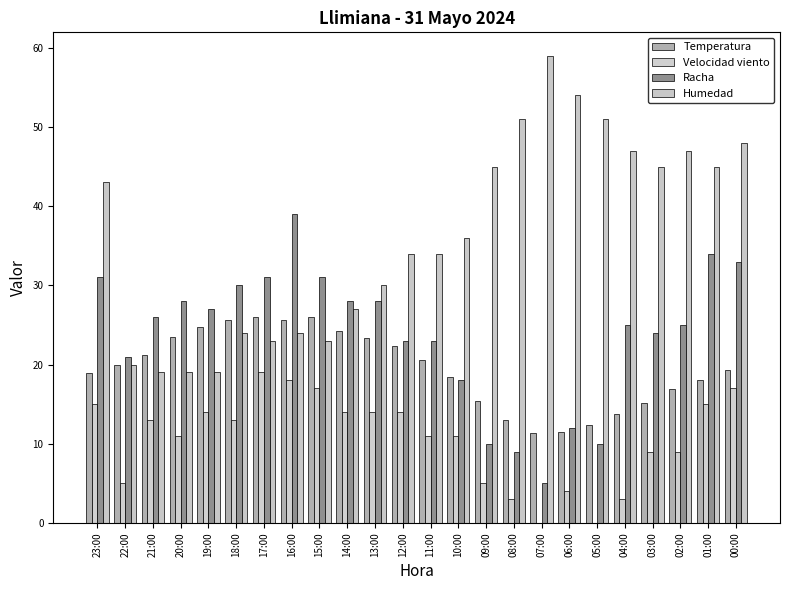

At which label does Temperatura first exceed 19?

22:00